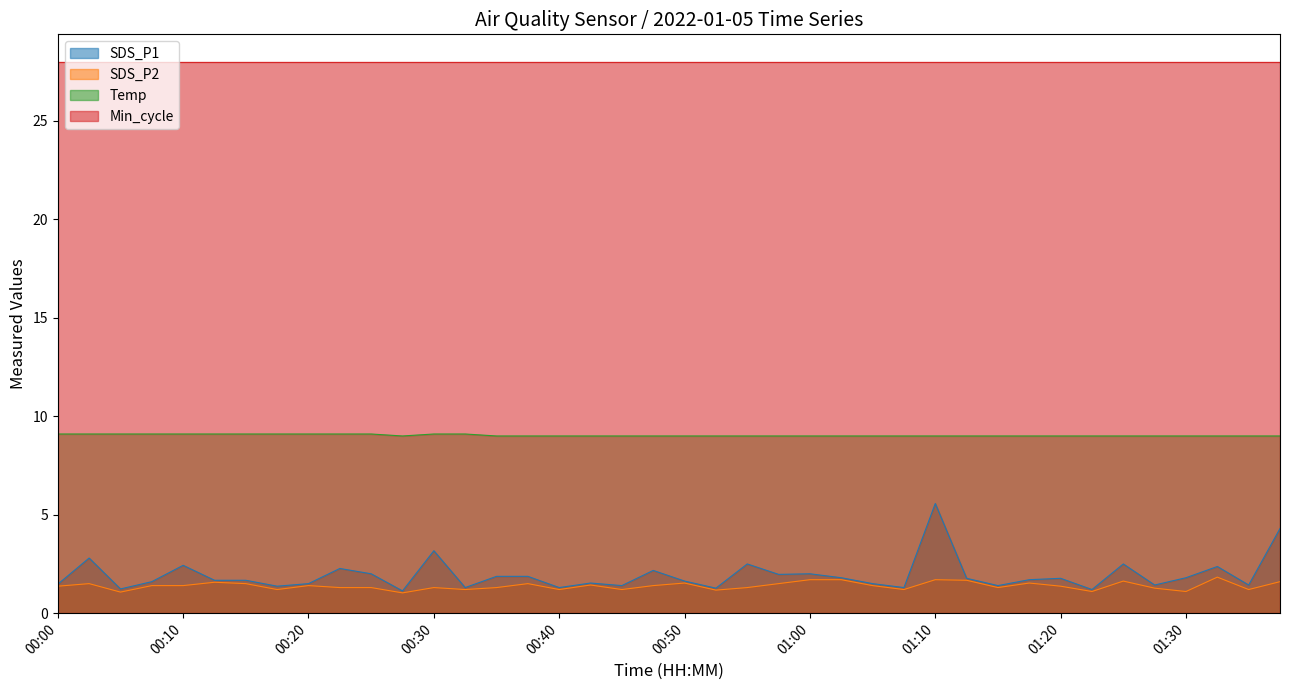

Rank the series by their maximum value, from lowest to highest.

SDS_P2, SDS_P1, Temp, Min_cycle